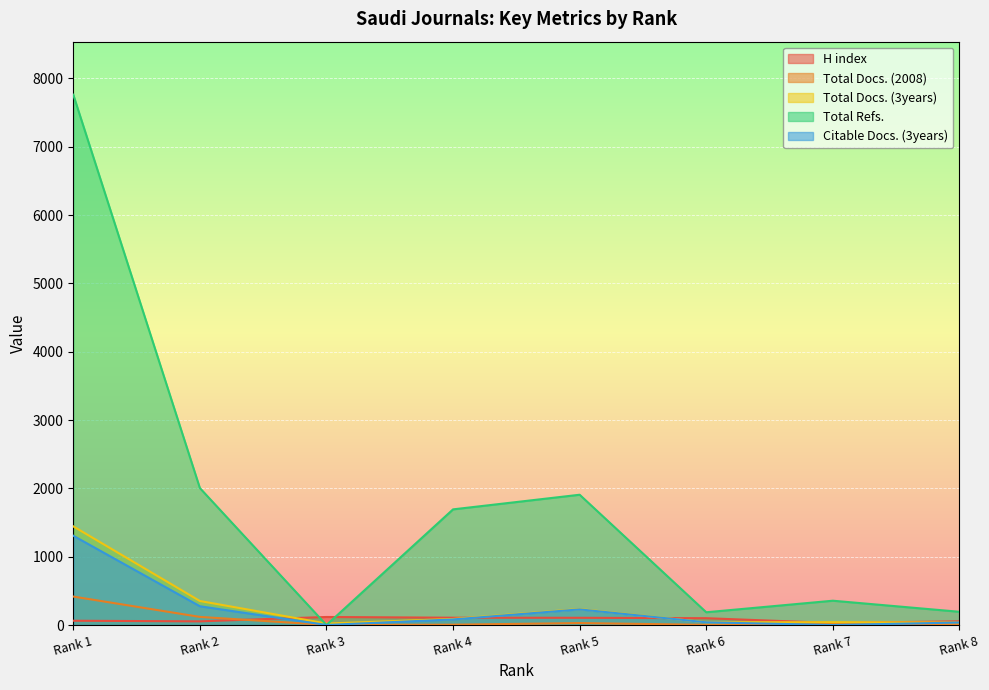

Which series changed the most between Rank 1 and Rank 5?

Total Refs.